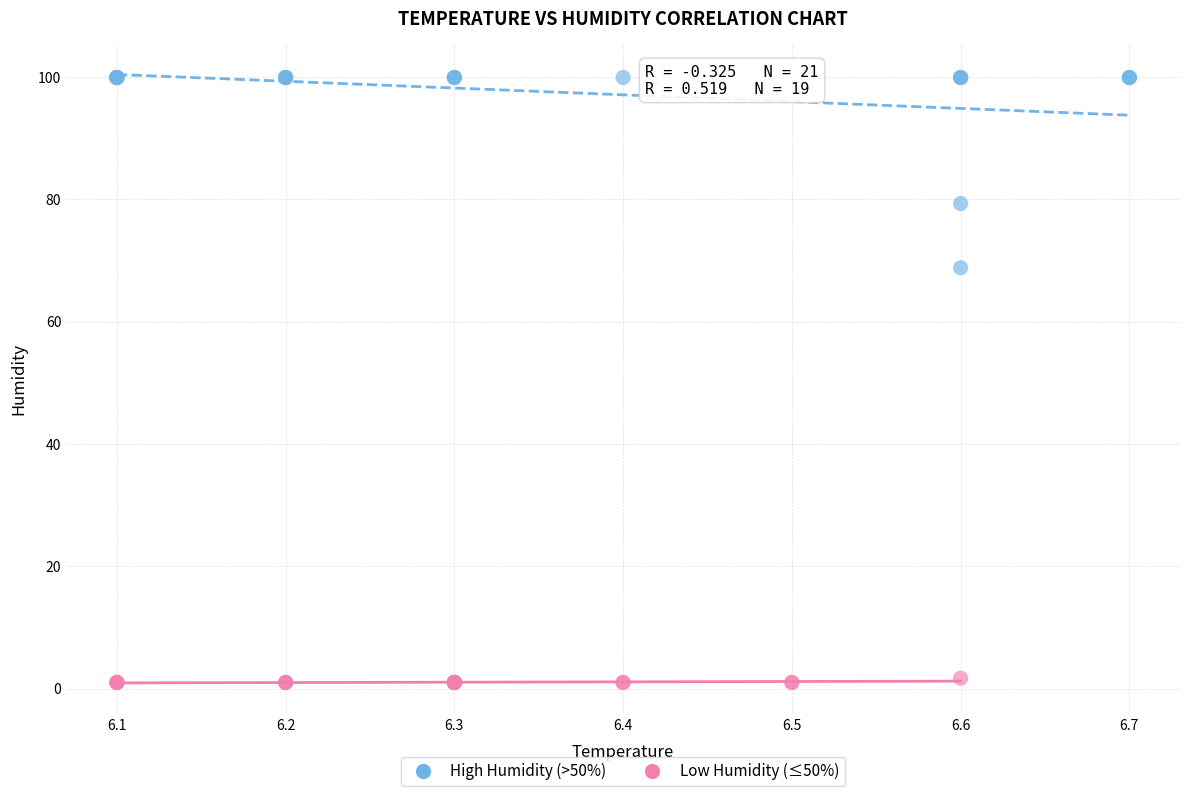

Which series has the widest spread of Y values?

High Humidity (>50%)